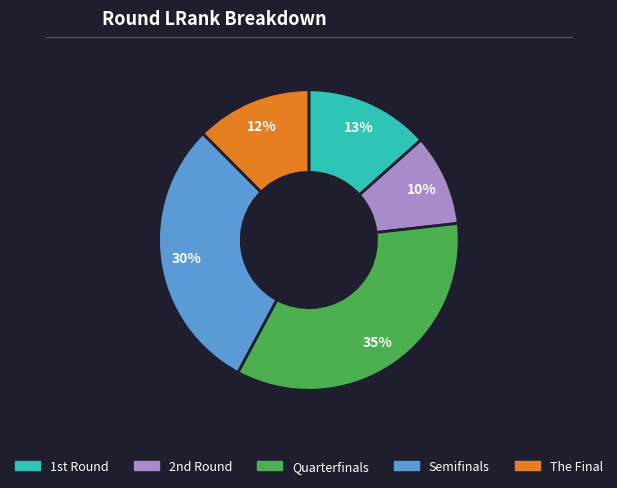

To the nearest percent, what is the average slice percentage?

20%